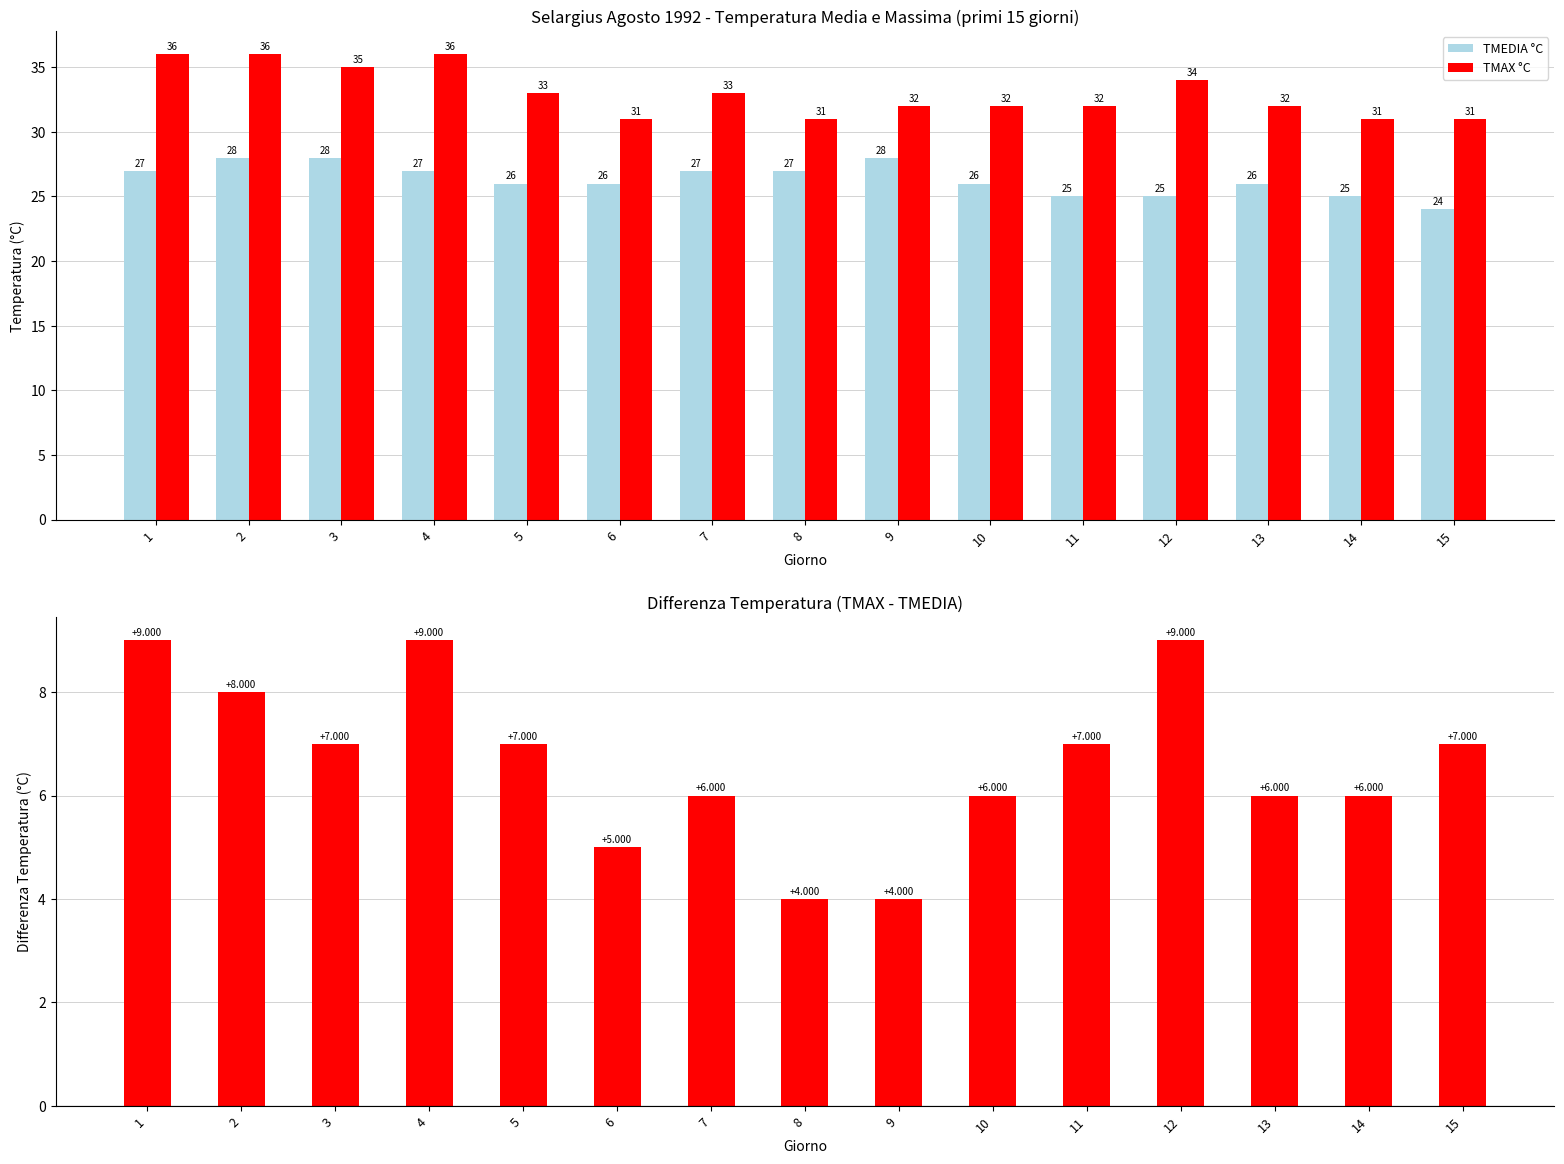

List the series in order of their overall mean, highest first.

TMAX °C, TMEDIA °C, TMAX - TMEDIA